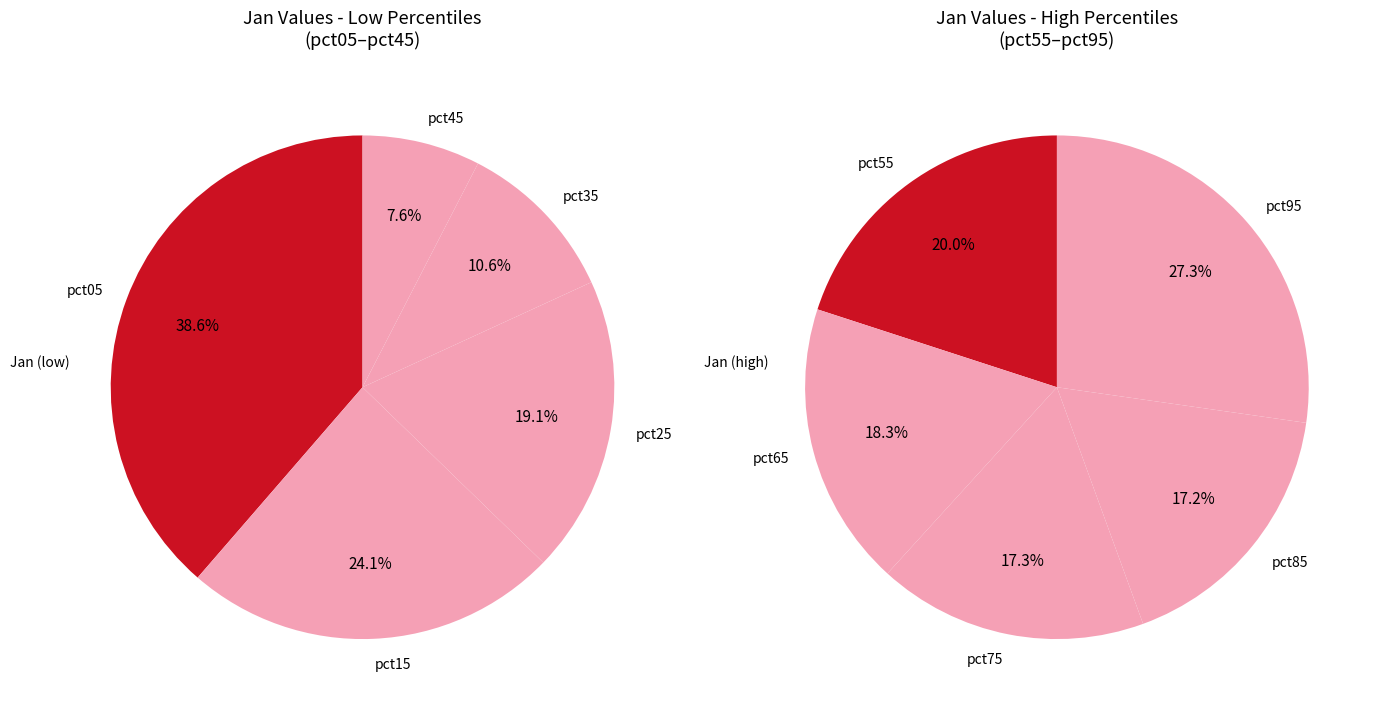

Is pct65 the majority of the pie?

No